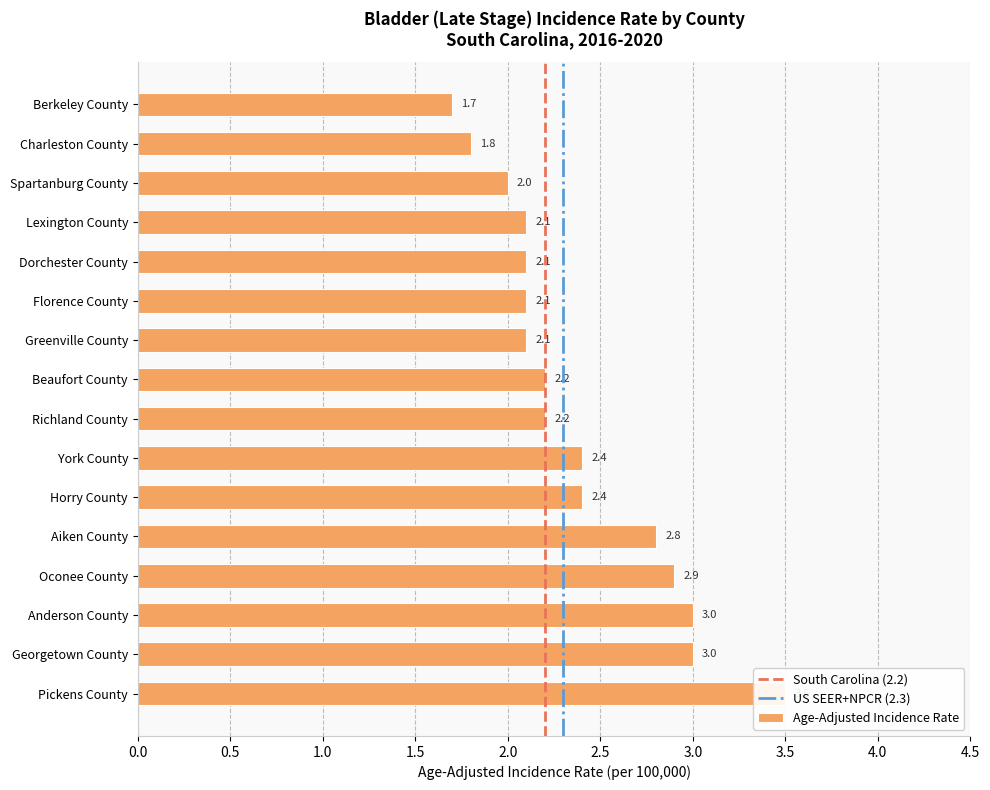

Between Horry County and Spartanburg County, which is larger?

Horry County